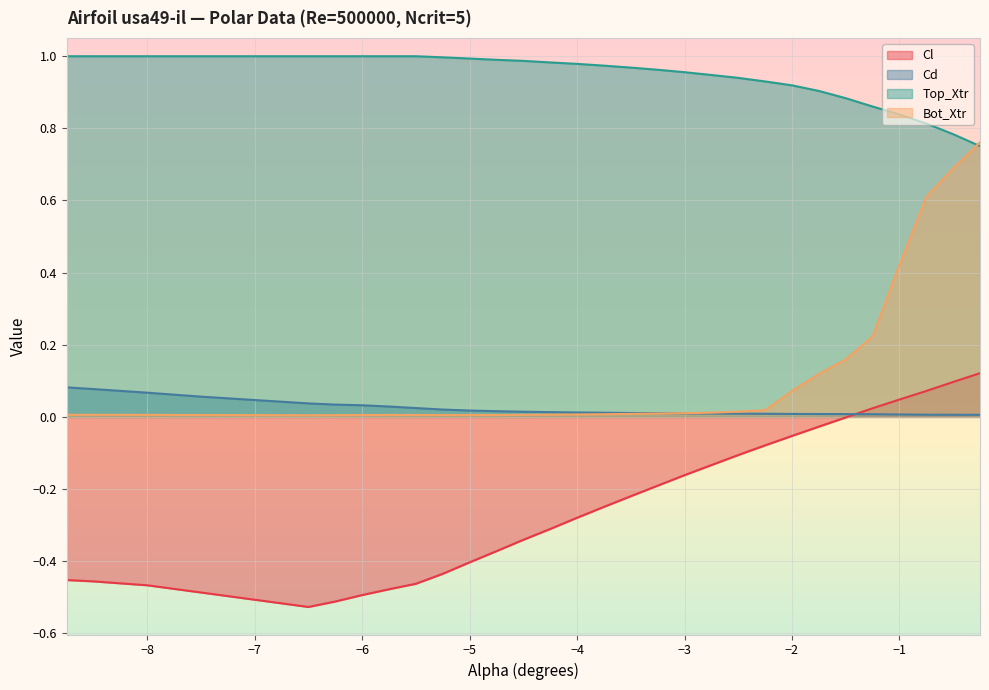

What position from the left is -3.0?

19